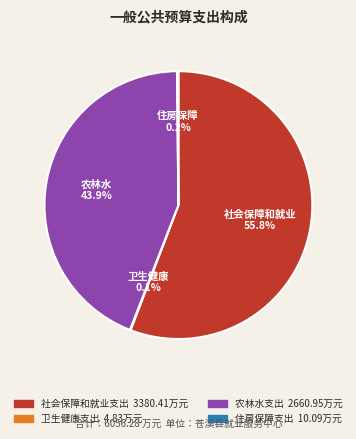

What is the largest slice in the pie chart?

社会保障和就业支出